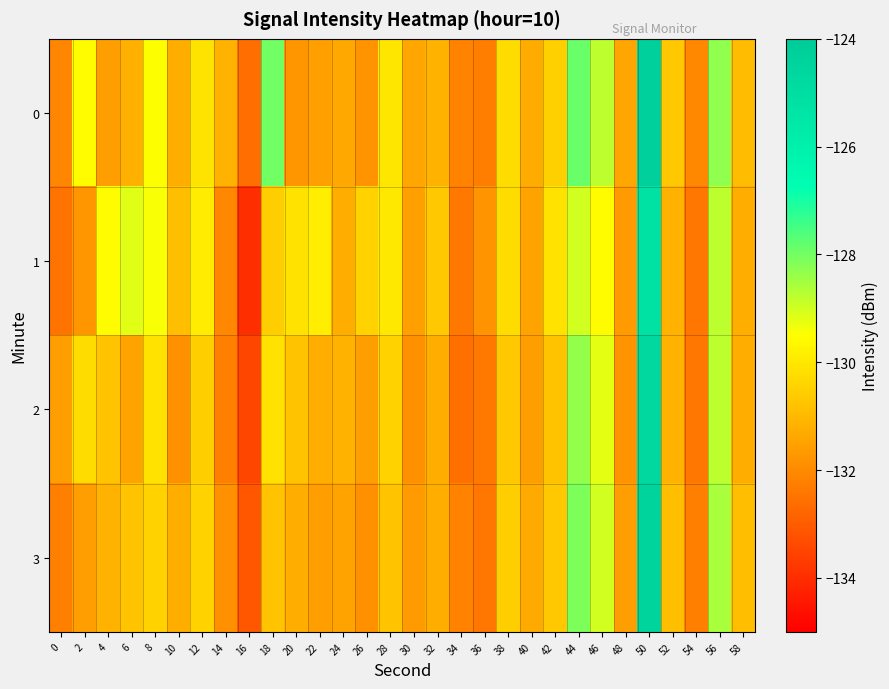

Reading left to right, what are all the values shown in this chart?

0: 0=-132.1	2=-129.5	4=-131.6	6=-131.2	8=-129.5	10=-131.2	12=-130.1	14=-131.2	16=-132.6	18=-128.0	20=-131.8	22=-131.5	24=-131.4	26=-131.8	28=-130.0	30=-131.4	32=-131.2	34=-132.2	36=-132.3	38=-130.3	40=-131.3	42=-130.5	44=-127.9	46=-128.8	48=-131.4	50=-124.3	52=-130.7	54=-132.1	56=-128.3	58=-131.0
1: 0=-132.5	2=-131.8	4=-129.6	6=-129.2	8=-129.4	10=-130.9	12=-129.9	14=-132.0	16=-134.0	18=-130.6	20=-130.1	22=-129.9	24=-131.2	26=-130.5	28=-130.0	30=-131.5	32=-130.7	34=-132.3	36=-131.8	38=-130.2	40=-131.5	42=-130.1	44=-129.0	46=-129.5	48=-131.7	50=-125.2	52=-131.1	54=-132.5	56=-128.8	58=-131.2
2: 0=-131.6	2=-130.2	4=-130.8	6=-131.5	8=-130.1	10=-131.9	12=-130.6	14=-132.2	16=-133.5	18=-130.1	20=-130.8	22=-131.2	24=-131.1	26=-131.6	28=-130.5	30=-131.9	32=-131.2	34=-132.6	36=-132.3	38=-130.7	40=-131.6	42=-130.8	44=-128.3	46=-129.2	48=-131.8	50=-124.7	52=-131.1	54=-132.5	56=-128.8	58=-131.2
3: 0=-132.2	2=-131.6	4=-131.1	6=-130.8	8=-130.5	10=-131.2	12=-130.5	14=-131.9	16=-133.1	18=-130.8	20=-131.2	22=-131.6	24=-131.5	26=-131.9	28=-130.8	30=-131.7	32=-131.2	34=-132.1	36=-132.5	38=-130.6	40=-131.3	42=-130.7	44=-128.1	46=-129.0	48=-131.6	50=-124.5	52=-130.9	54=-132.2	56=-128.6	58=-130.9